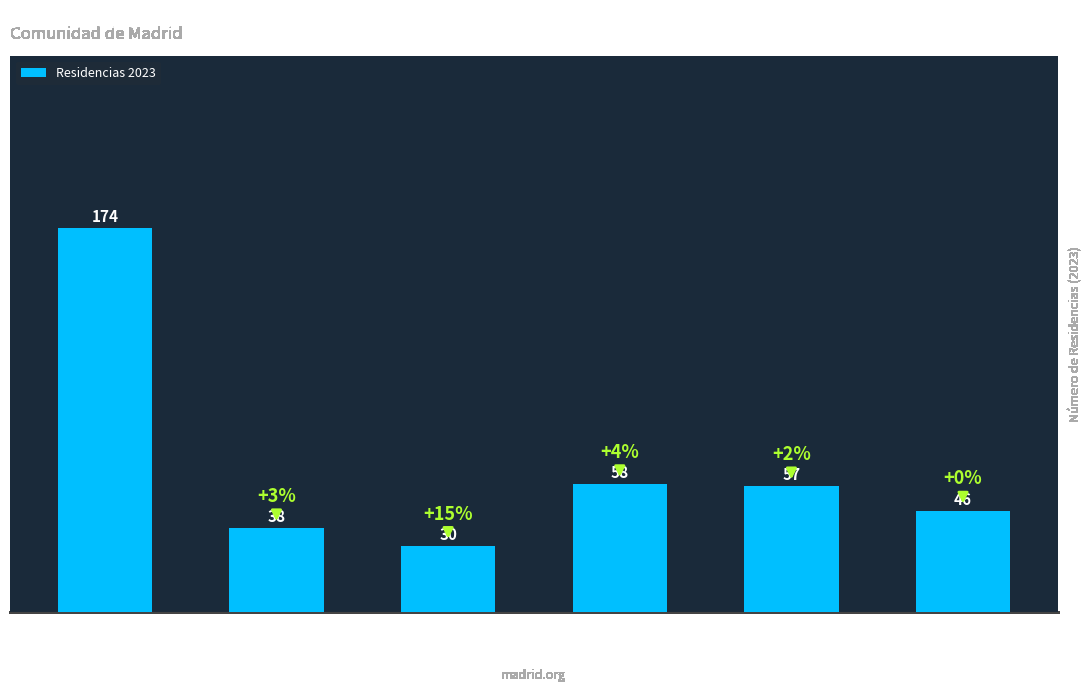

Rank the categories by value from highest to lowest.

Municipio
Madrid, Sur
Metrop., Oeste
Metrop., Sierra
Central, Norte
Metrop., Este
Metrop.